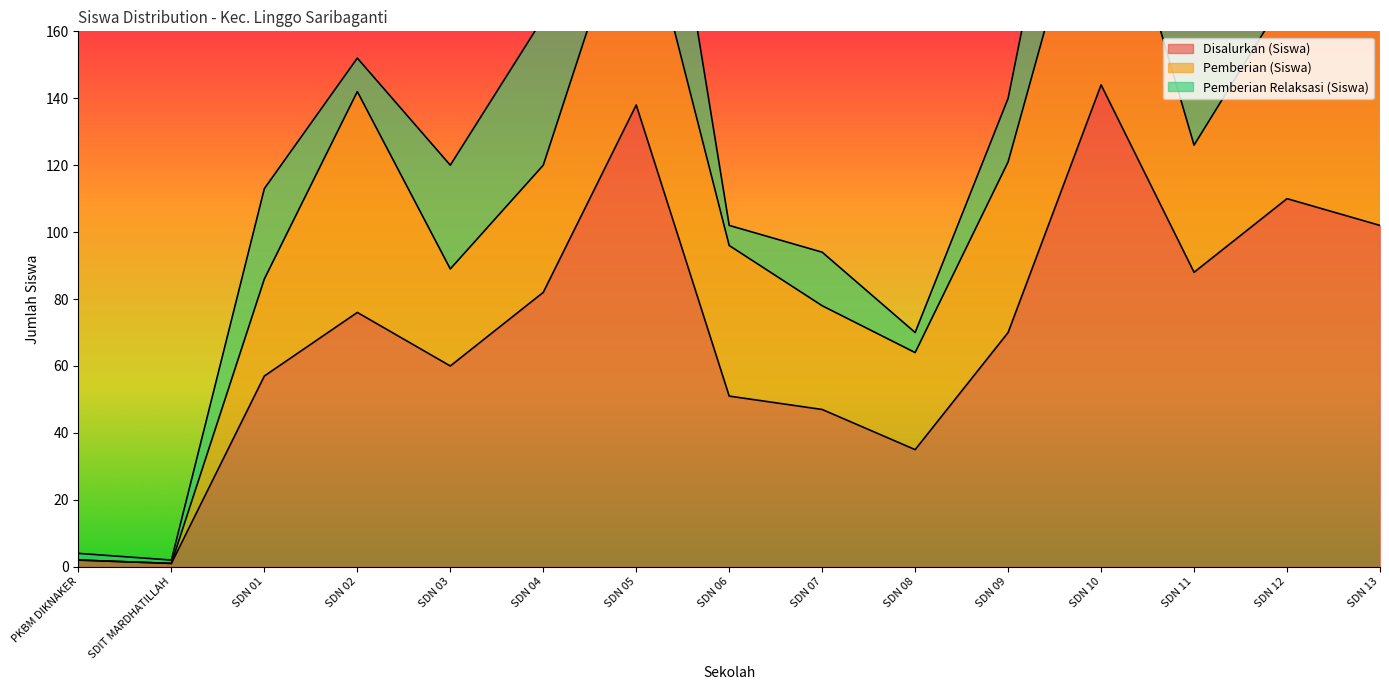

The value of Disalurkan (Siswa) at SDN 09 is 32. True or false?

False